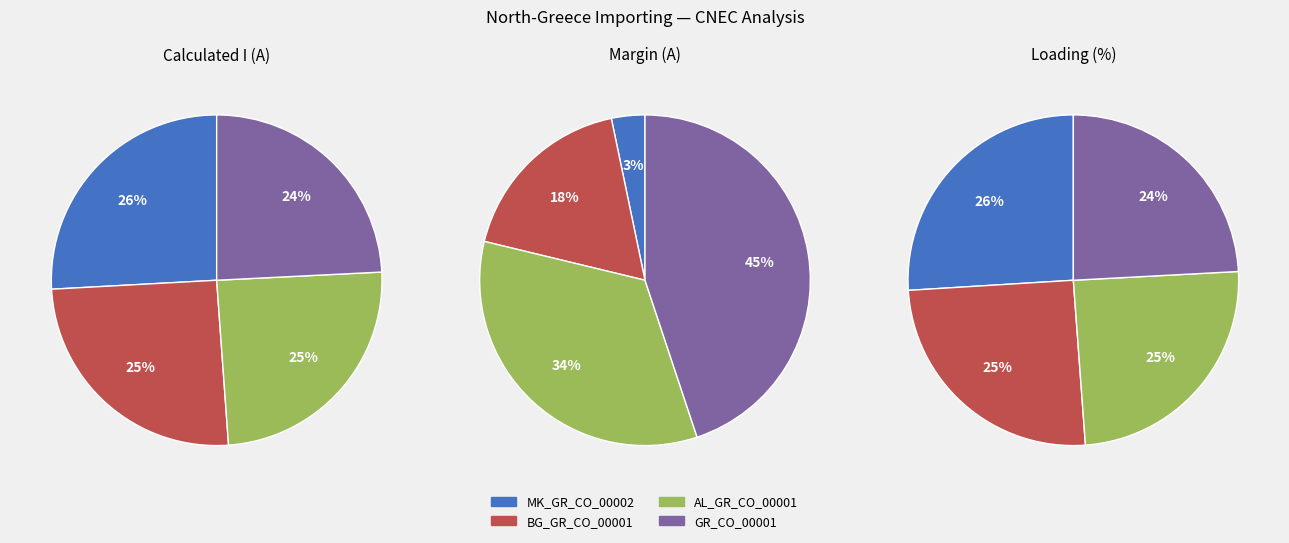

How many segments does this pie chart have?

12